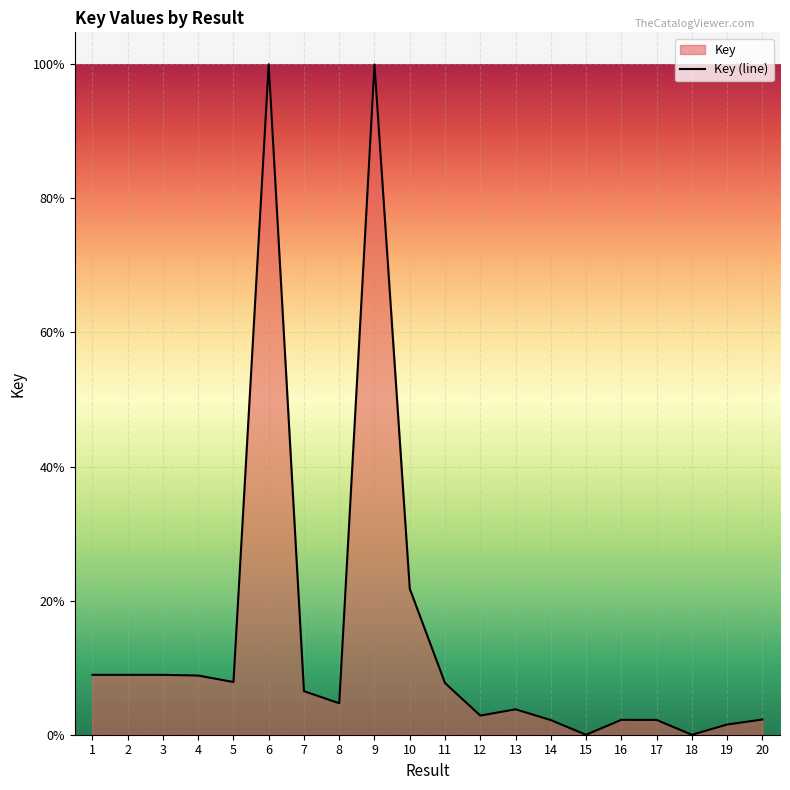

Rank the categories by value from highest to lowest.

6, 9, 10, 1, 2, 3, 4, 5, 11, 7, 8, 13, 12, 20, 16, 17, 14, 19, 18, 15